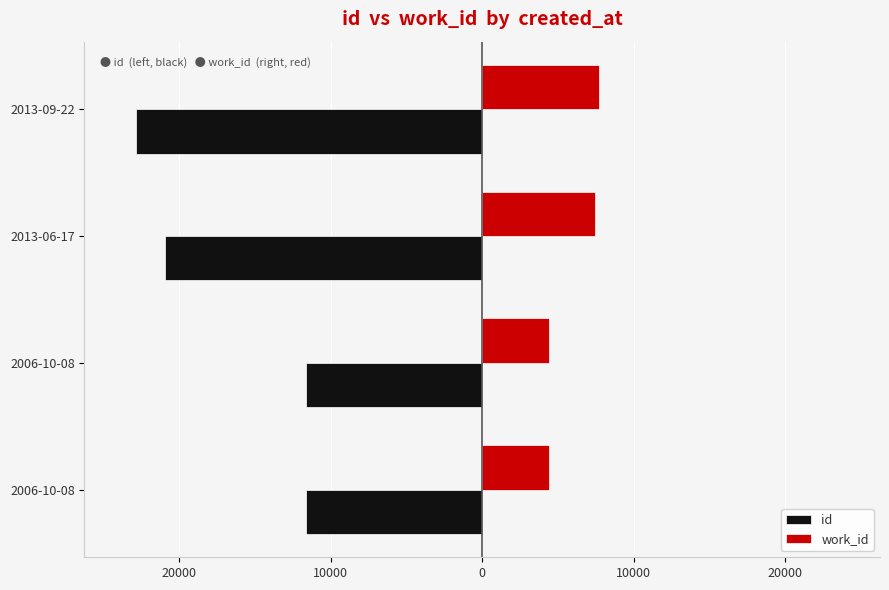

What are all the series names shown in the legend?

id, work_id